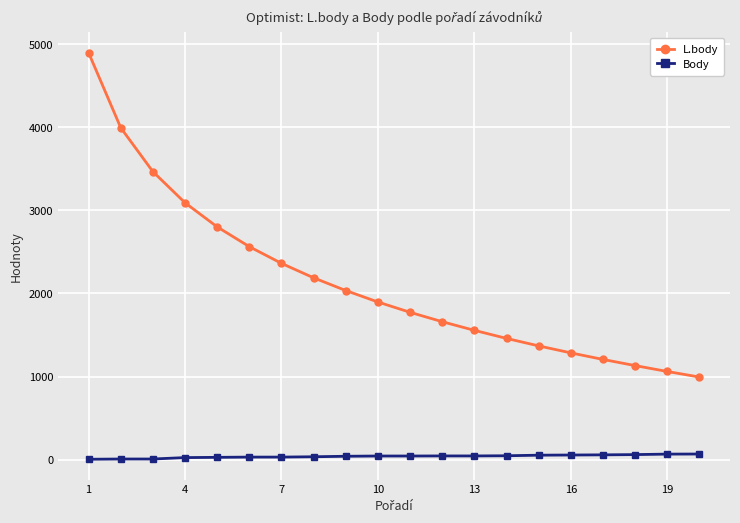

Is this an area chart (filled region under the line)?

No